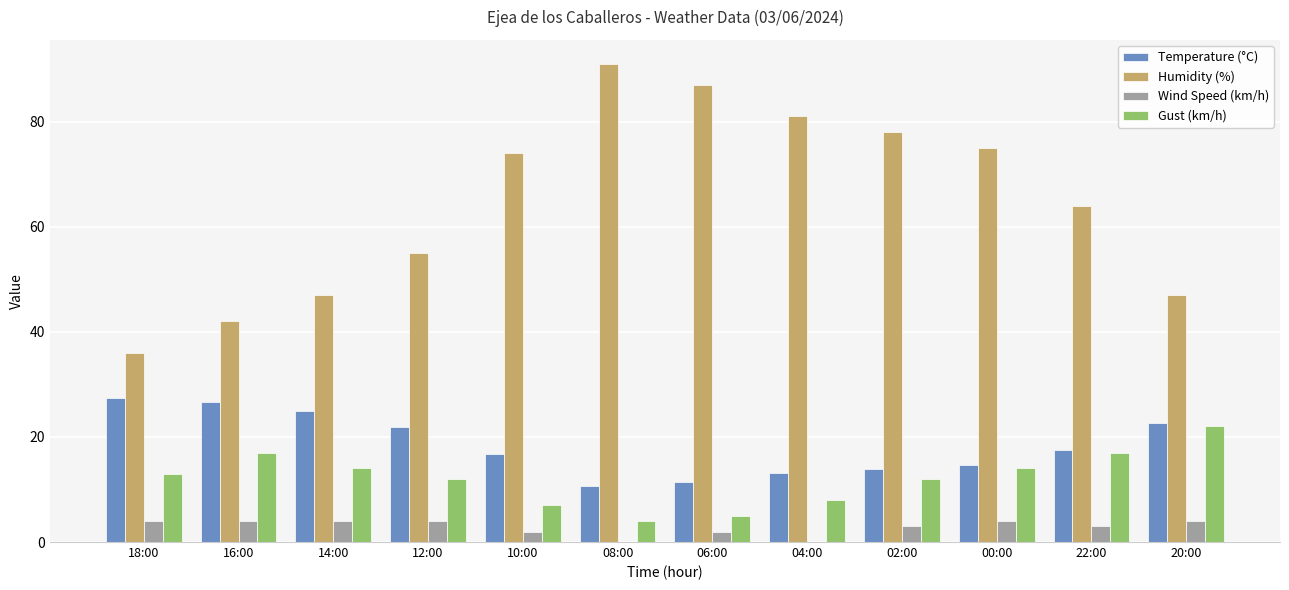

Reading left to right, list all the values displayed in this chart.

Temperature (°C): 18:00=27.4	16:00=26.6	14:00=25.0	12:00=21.9	10:00=16.8	08:00=10.6	06:00=11.5	04:00=13.1	02:00=13.9	00:00=14.7	22:00=17.6	20:00=22.7
Humidity (%): 18:00=36.0	16:00=42.0	14:00=47.0	12:00=55.0	10:00=74.0	08:00=91.0	06:00=87.0	04:00=81.0	02:00=78.0	00:00=75.0	22:00=64.0	20:00=47.0
Wind Speed (km/h): 18:00=4.0	16:00=4.0	14:00=4.0	12:00=4.0	10:00=2.0	08:00=0.0	06:00=2.0	04:00=0.0	02:00=3.0	00:00=4.0	22:00=3.0	20:00=4.0
Gust (km/h): 18:00=13.0	16:00=17.0	14:00=14.0	12:00=12.0	10:00=7.0	08:00=4.0	06:00=5.0	04:00=8.0	02:00=12.0	00:00=14.0	22:00=17.0	20:00=22.0